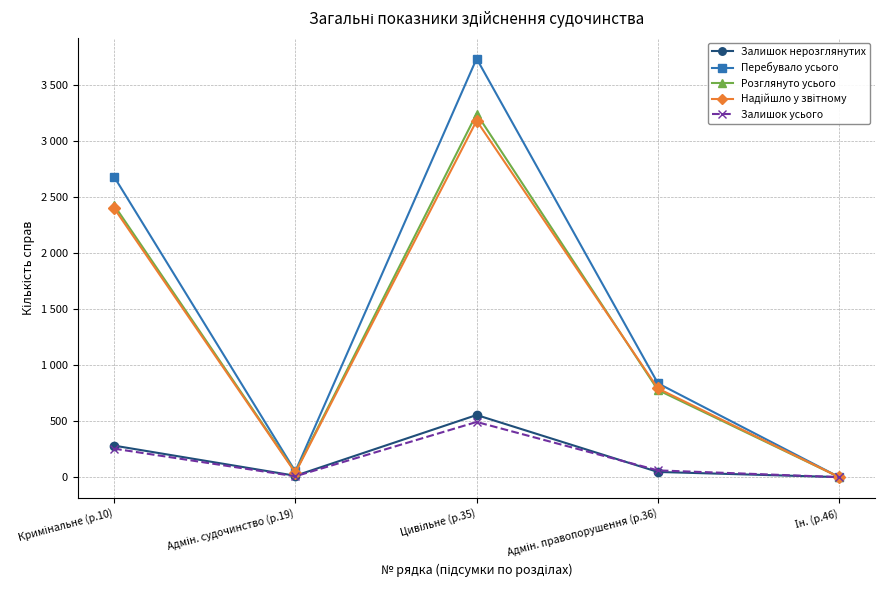

Does the chart have visible grid lines?

Yes